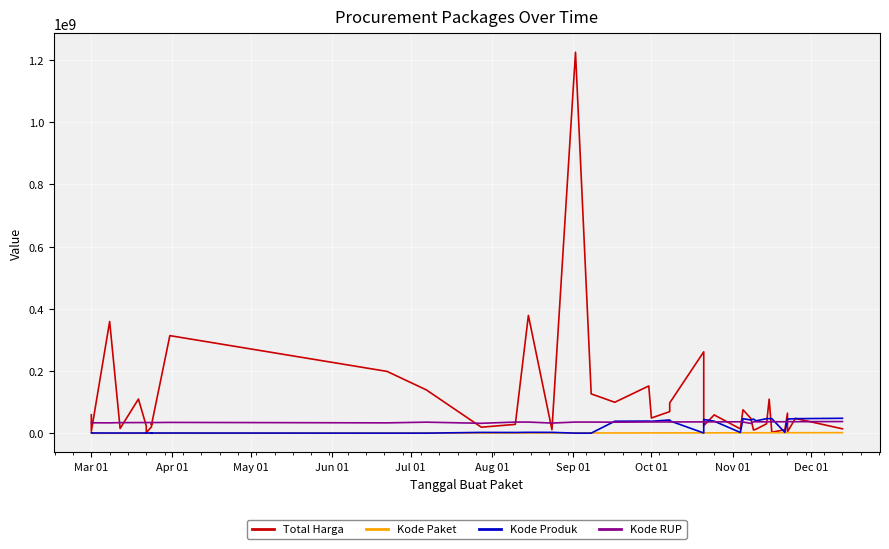

What is the label of the 1st point from the left?

Mar 01